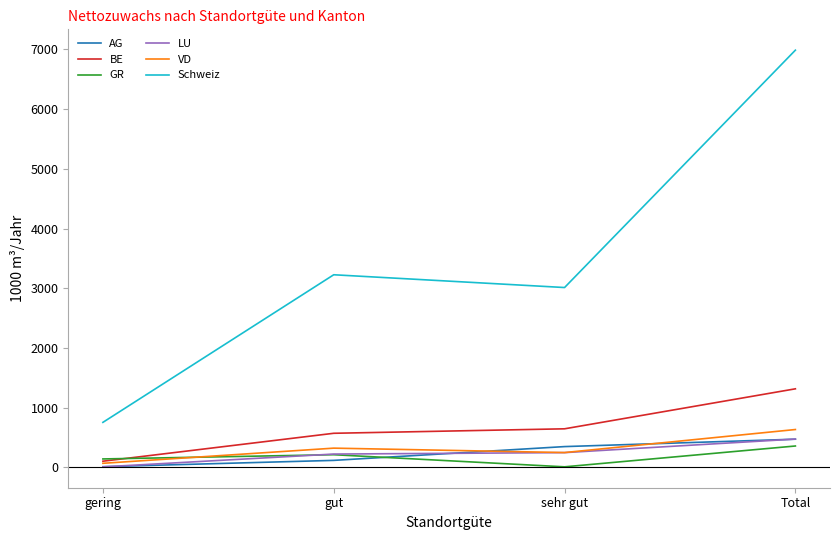

At which category is the sum across all series the highest?

Total